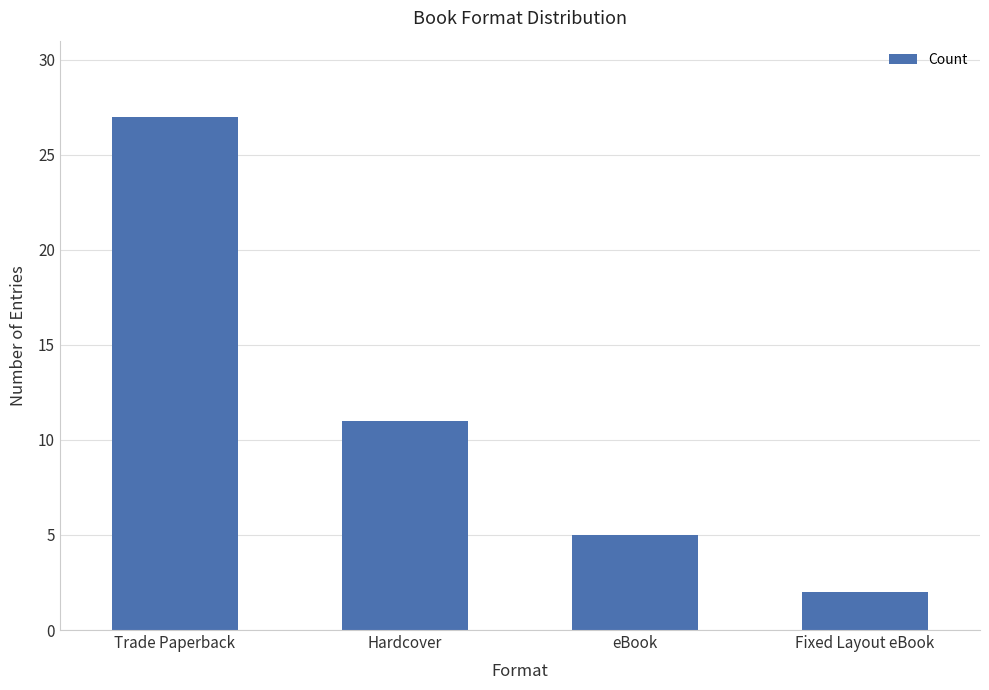

The chart shows a value of 1 at eBook. True or false?

False